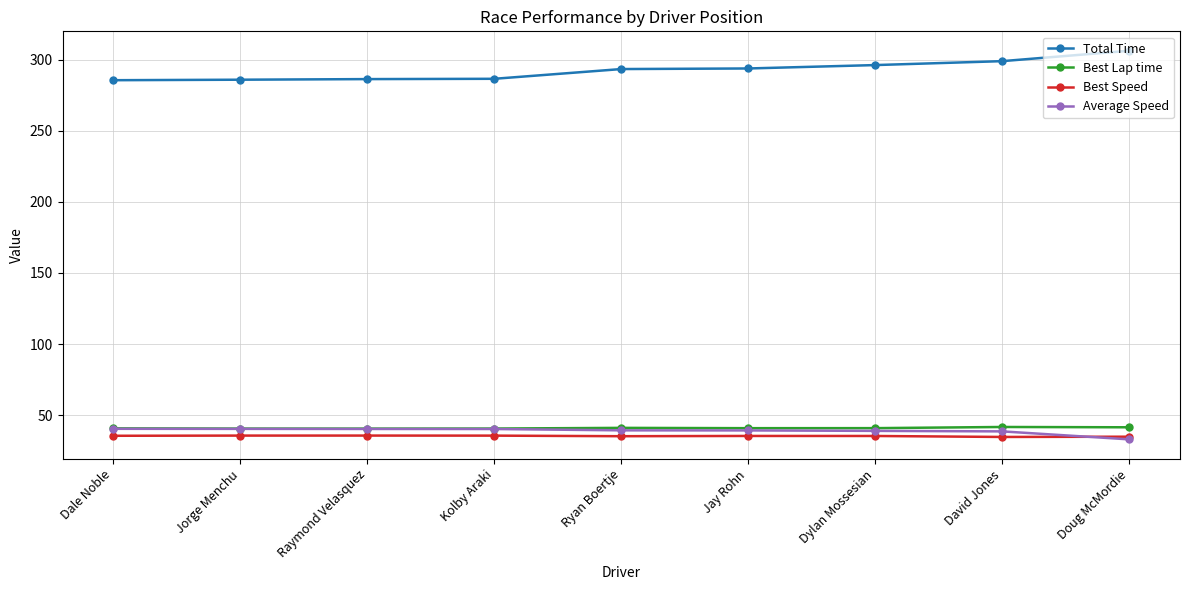

True or false: Total Time and Best Speed cross at least once.

False